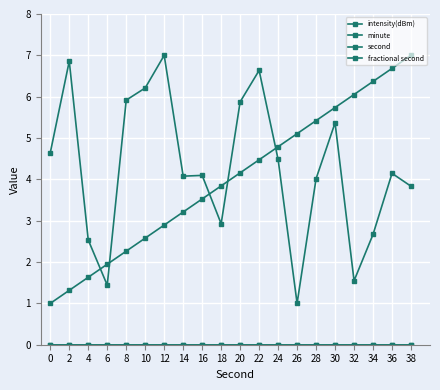

Reading left to right, transcribe all the data shown in this chart.

intensity(dBm): 4.6	6.9	2.5	1.4	5.9	6.2	7.0	4.1	4.1	2.9	5.9	6.6	4.5	1.0	4.0	5.4	1.5	2.7	4.1	3.8
minute: 0.0	0.0	0.0	0.0	0.0	0.0	0.0	0.0	0.0	0.0	0.0	0.0	0.0	0.0	0.0	0.0	0.0	0.0	0.0	0.0
second: 1.0	1.3	1.6	1.9	2.3	2.6	2.9	3.2	3.5	3.8	4.2	4.5	4.8	5.1	5.4	5.7	6.1	6.4	6.7	7.0
fractional second: 0.0	0.0	0.0	0.0	0.0	0.0	0.0	0.0	0.0	0.0	0.0	0.0	0.0	0.0	0.0	0.0	0.0	0.0	0.0	0.0